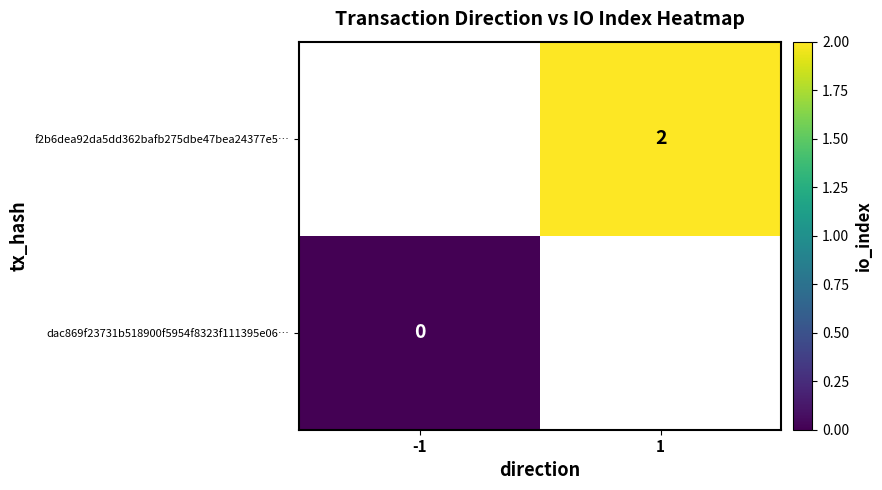

Is it true that f2b6dea92da5dd362bafb275dbe47bea24377e5… equals 4 at 1?

False